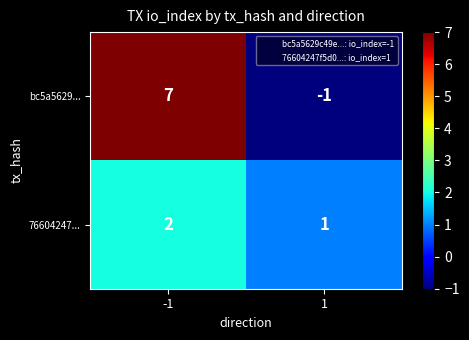

What is the sum of all bc5a5629... values?

6